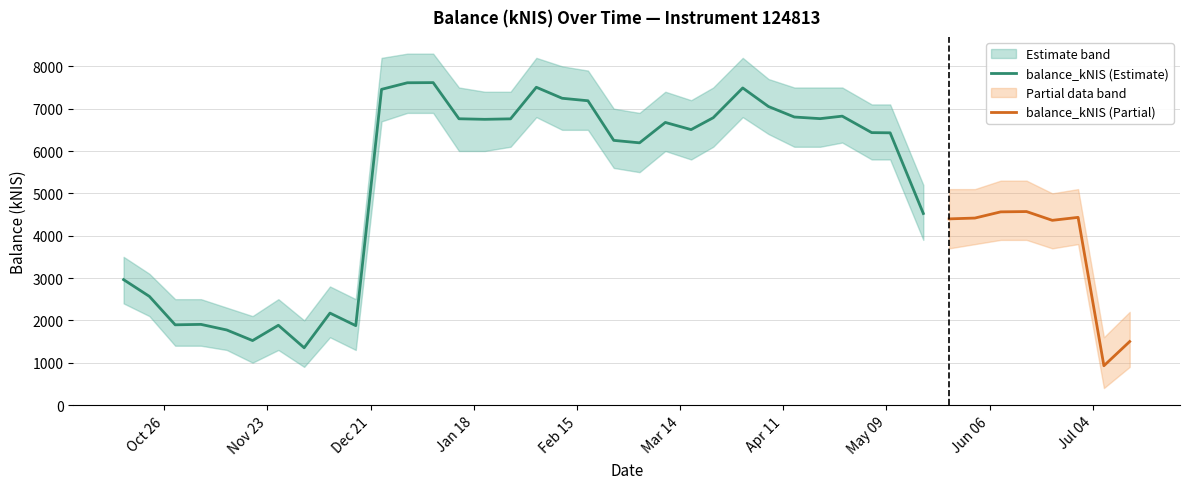

What is the label of the 2nd point from the right?

2016-07-07